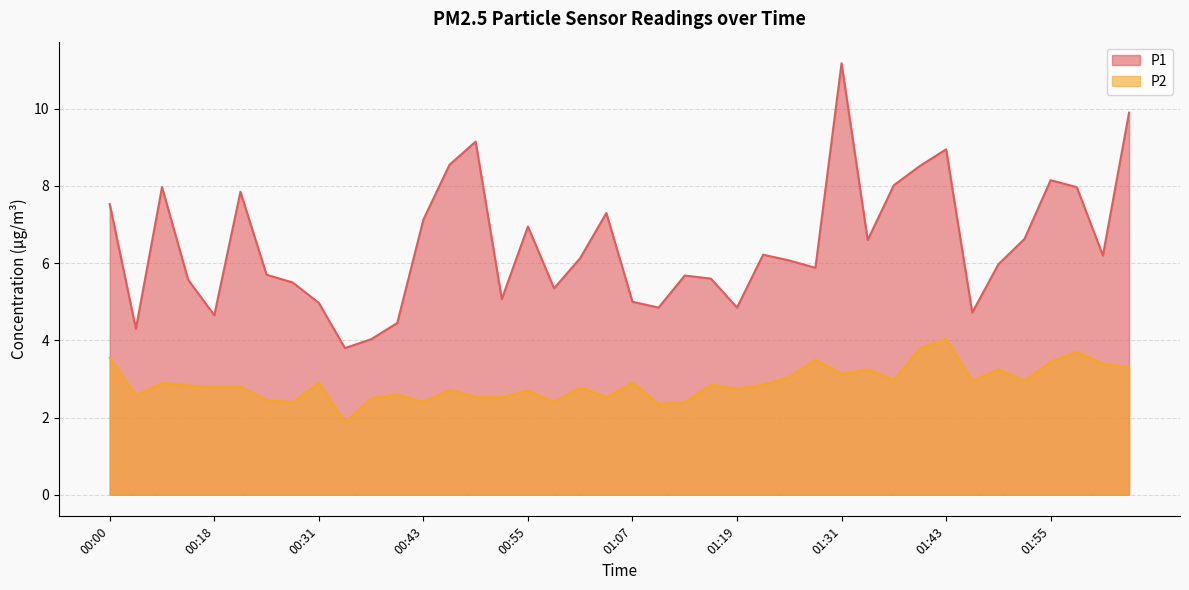

At which label is P1 closest to 7?

00:55